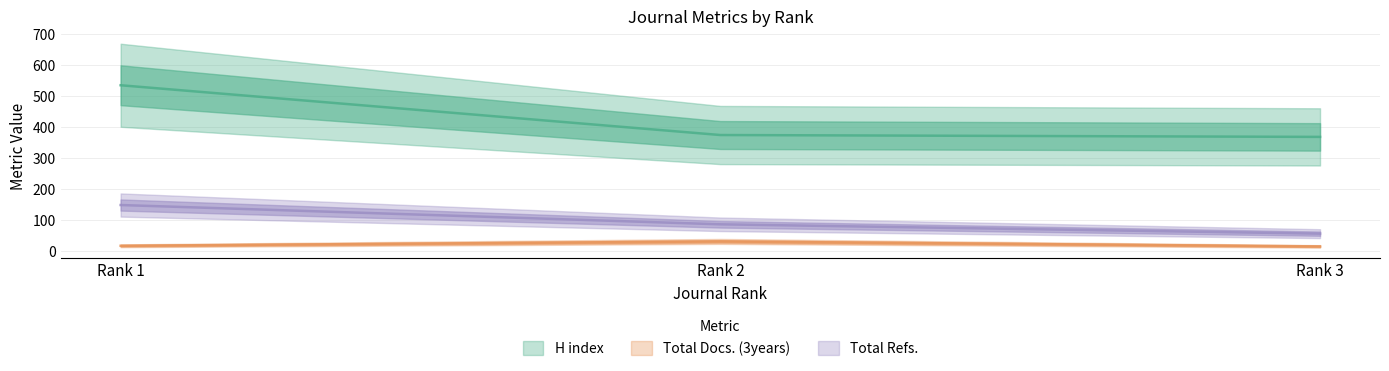

How many values in the Total Refs. series are below 87?

1